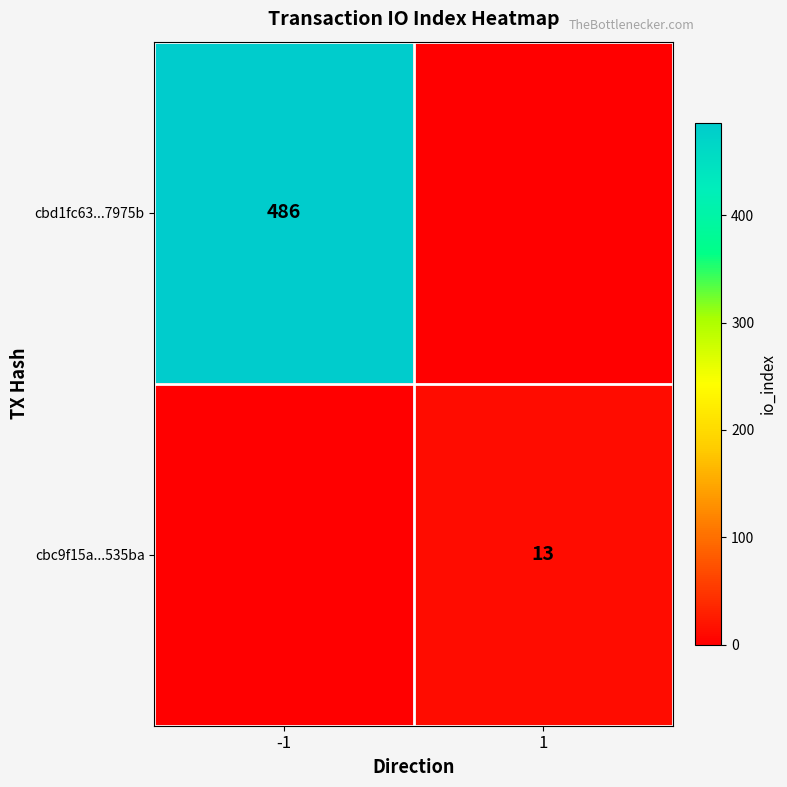

The cbc9f15a...535ba series shows 7 at 1. True or false?

False